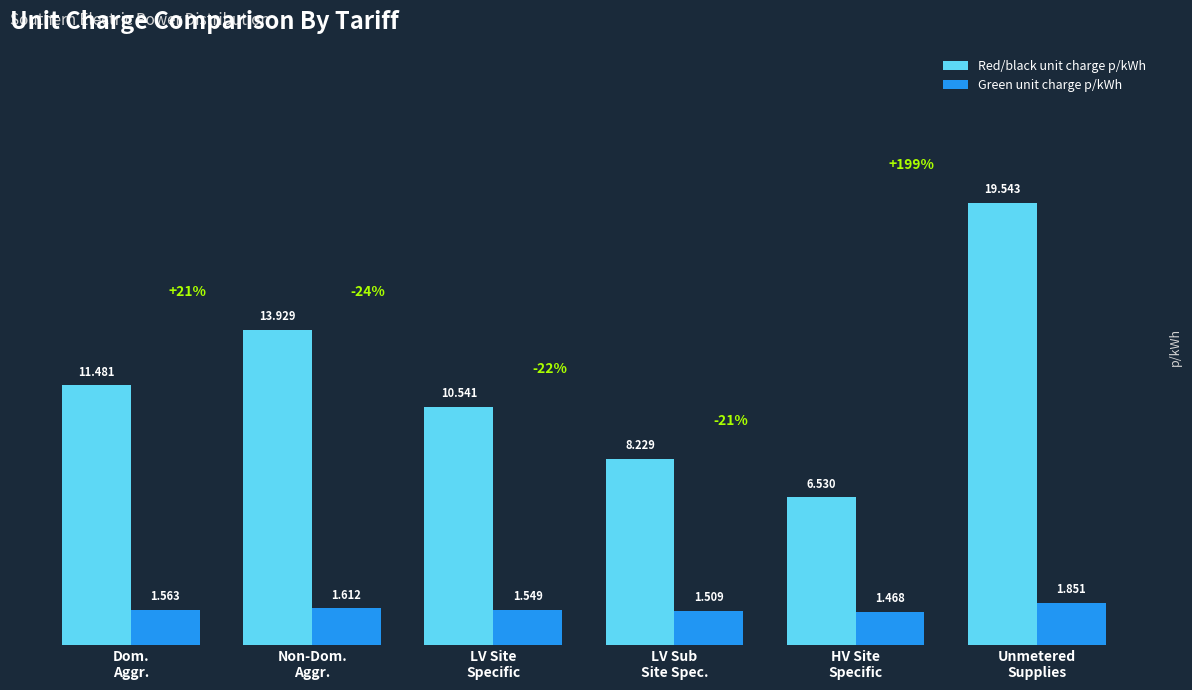

Which series has the widest spread of values?

Red/black unit charge p/kWh